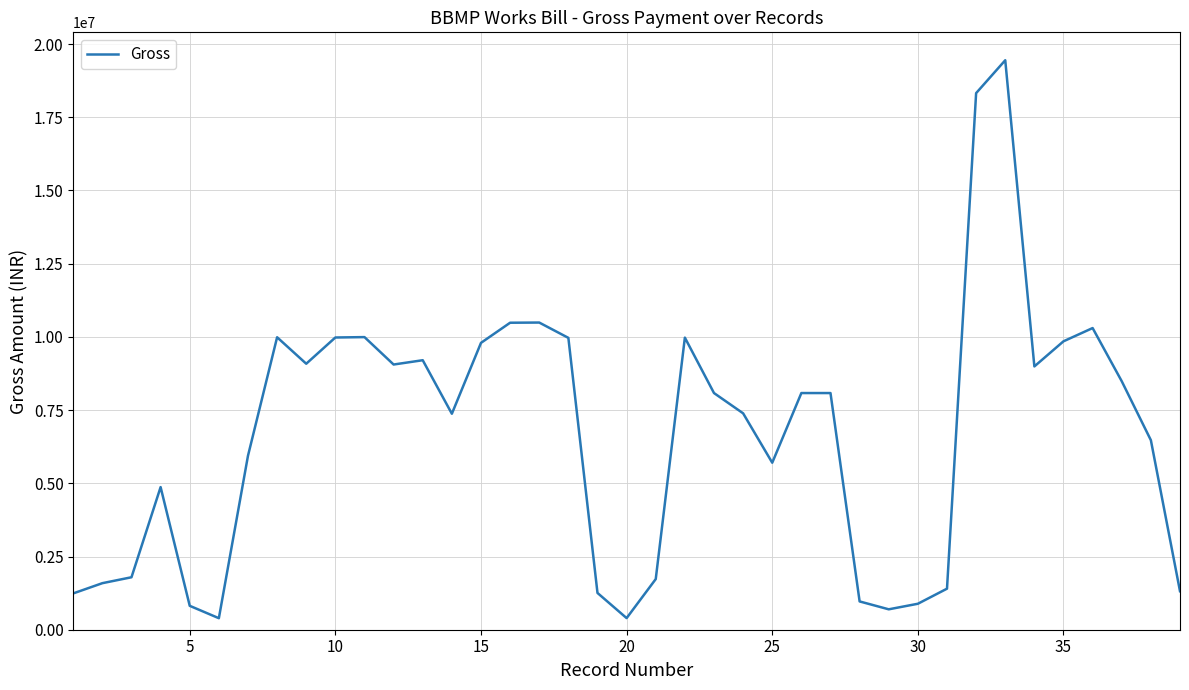

What is the average value?

6663655